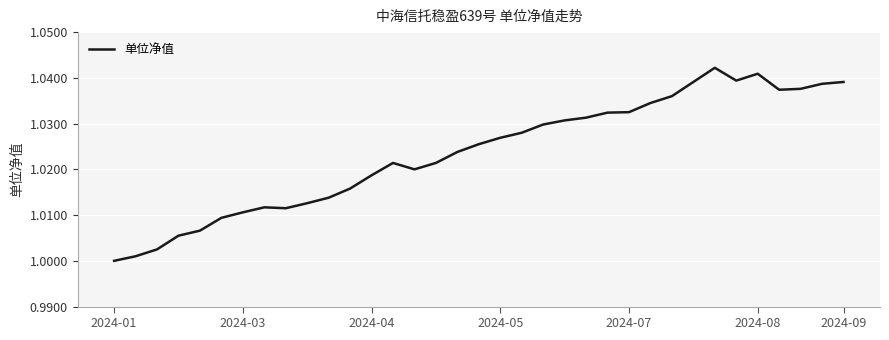

Reading left to right, what are all the values shown in this chart?

1.0	1.0	1.0	1.0	1.0	1.0	1.0	1.0	1.0	1.0	1.0	1.0	1.0	1.0	1.0	1.0	1.0	1.0	1.0	1.0	1.0	1.0	1.0	1.0	1.0	1.0	1.0	1.0	1.0	1.0	1.0	1.0	1.0	1.0	1.0